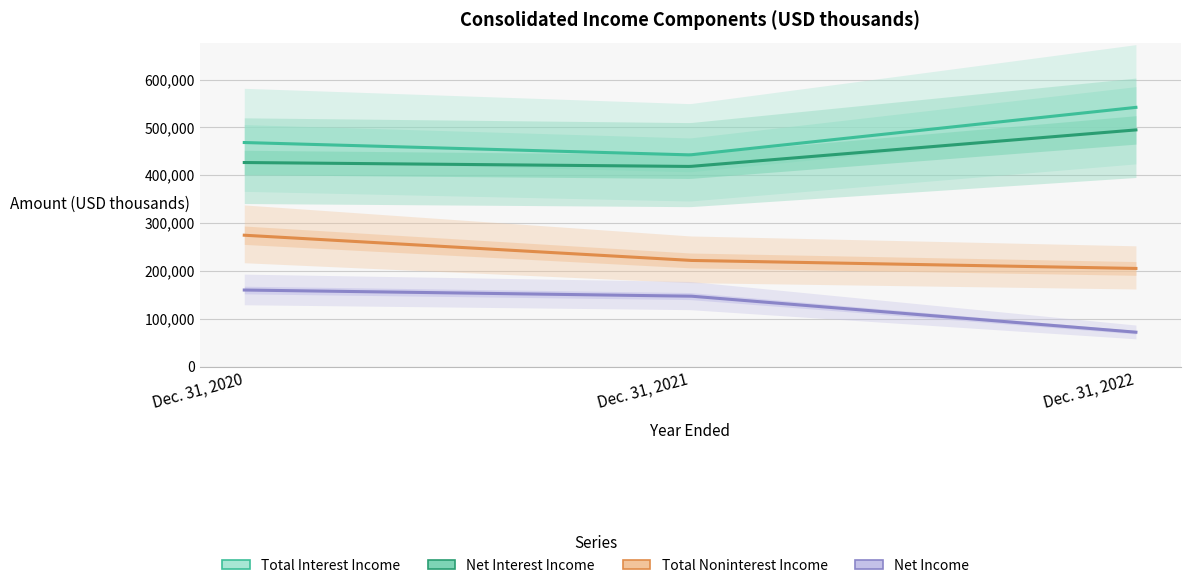

How many Net Interest Income values are between 418351 and 494708?

3